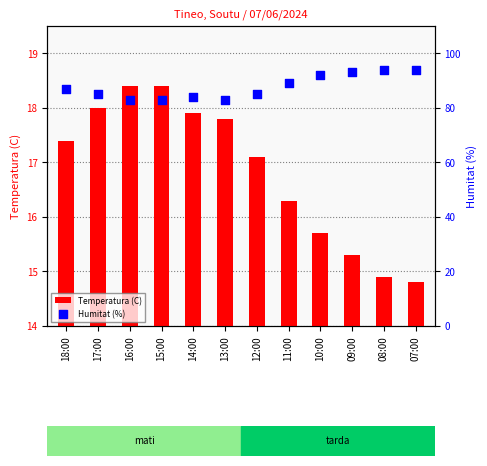

At how many categories does at least one series exceed 34?

12